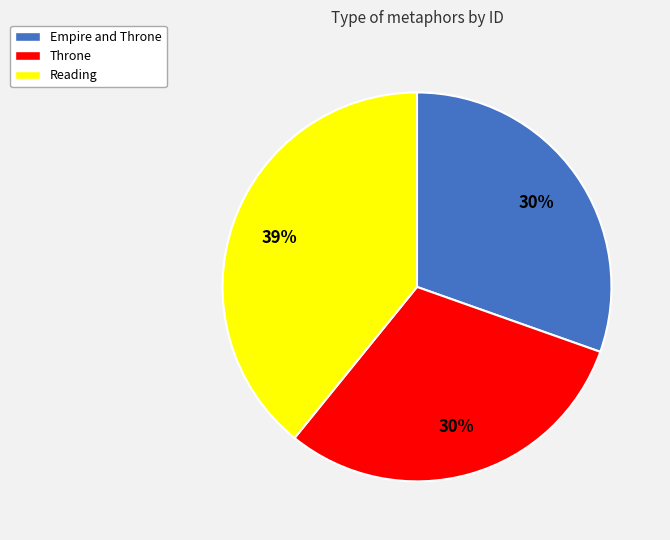

Does Throne account for over 50% of the chart?

No